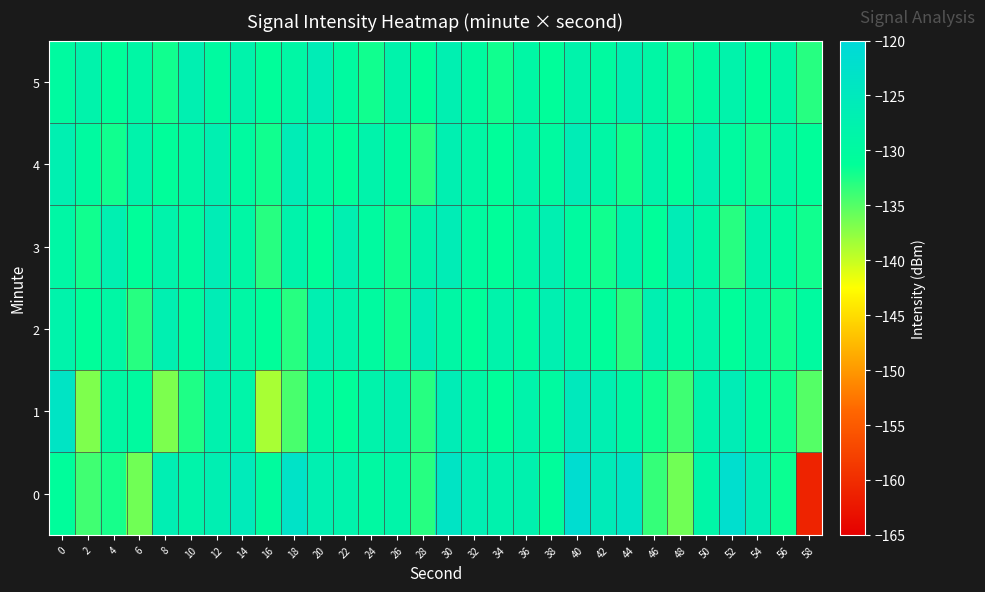

List the series in order of their peak value, lowest first.

2, 3, 4, 5, 1, 0